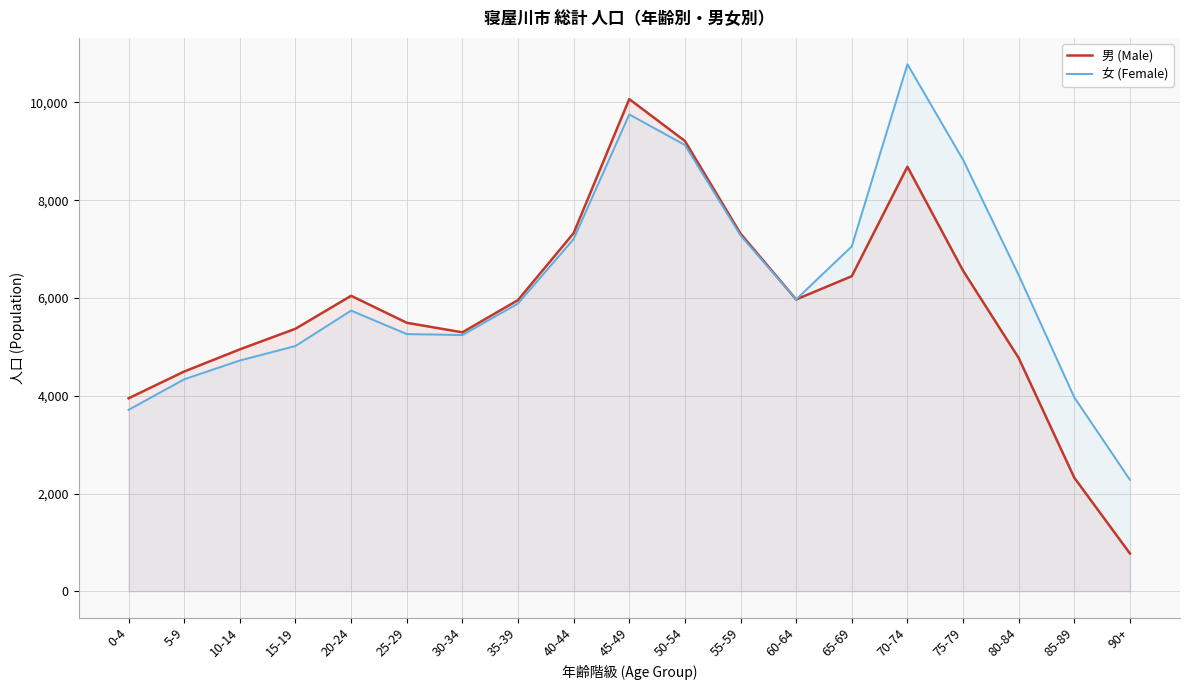

How many data points does each series have?

19